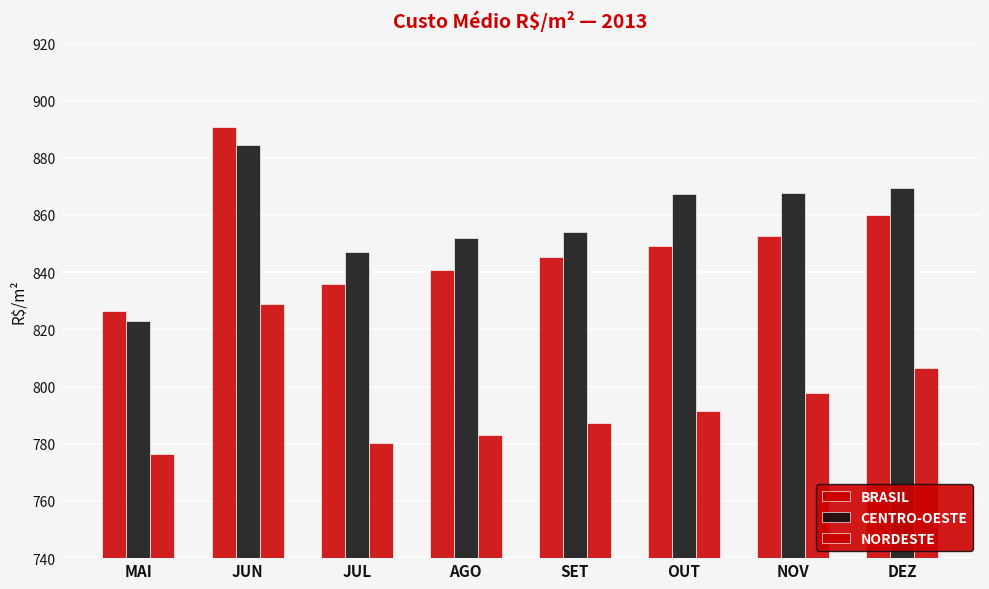

Does the chart contain stacked bars?

No